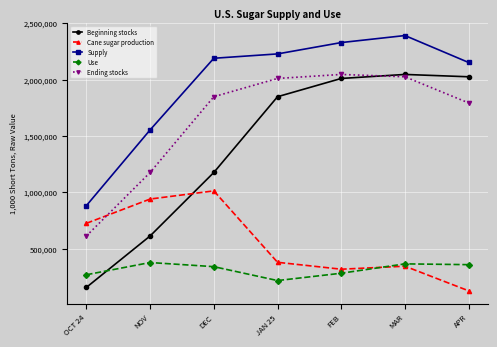

Is it true that Cane sugar production equals 79833 at FEB?

False